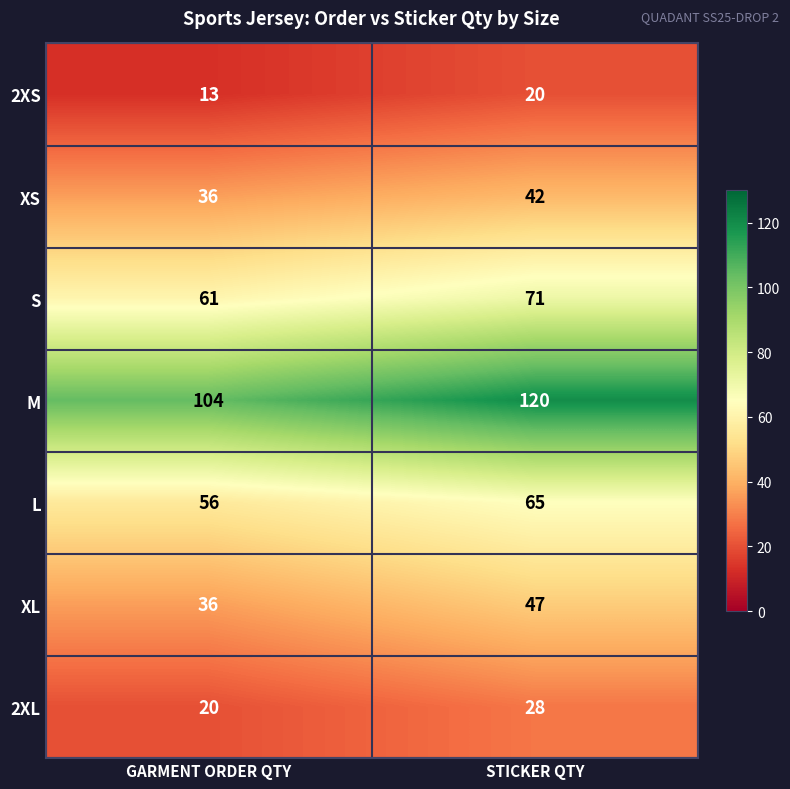

Which series has the widest spread of values?

M